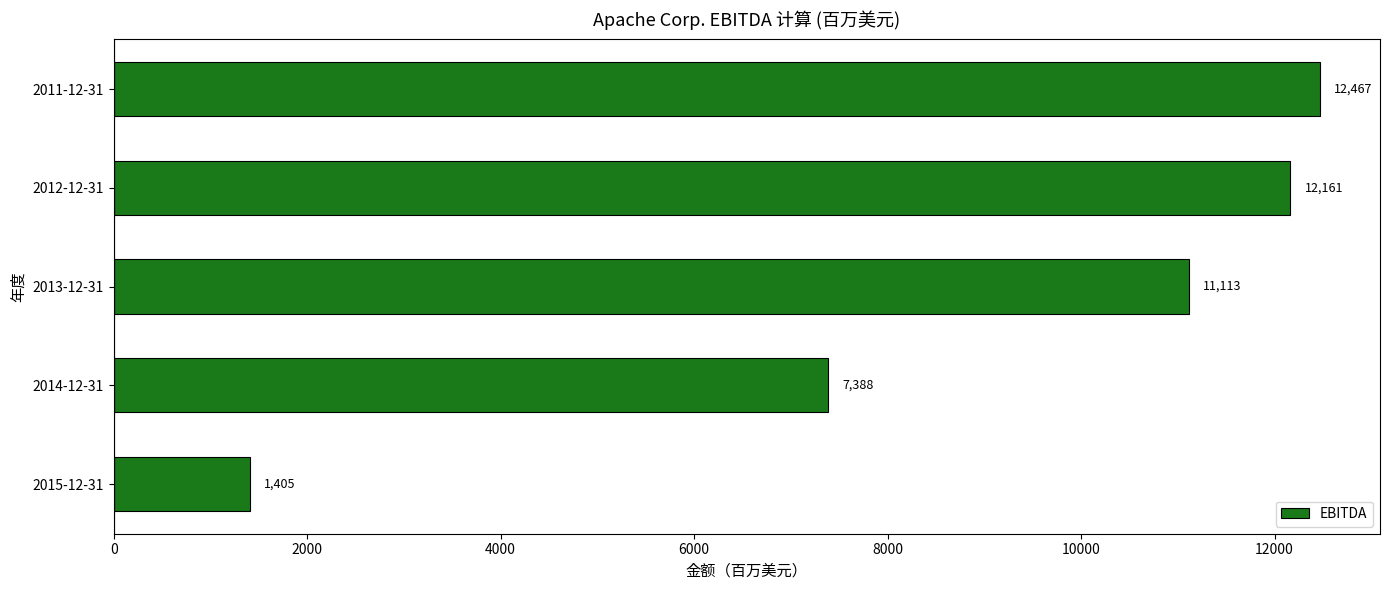

The chart shows a value of 12361 at 2014-12-31. True or false?

False